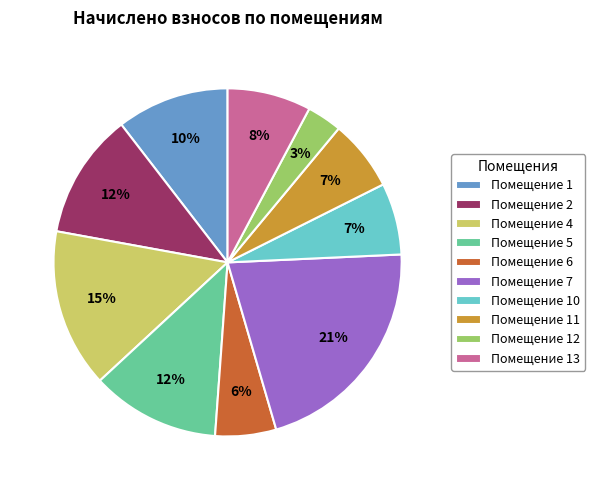

Combined, do Помещение 5 and Помещение 10 account for over 50%?

No